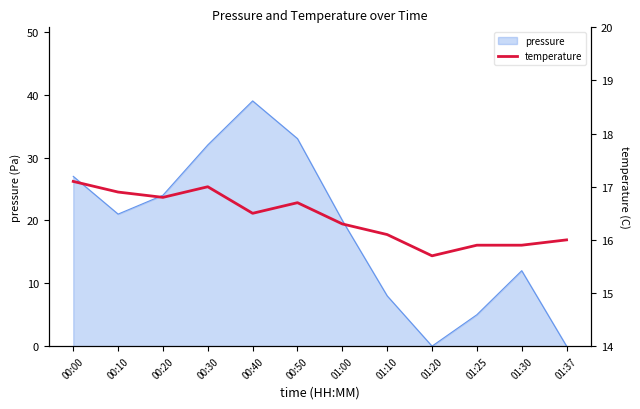

Is it true that pressure equals 39 at 00:40?

True